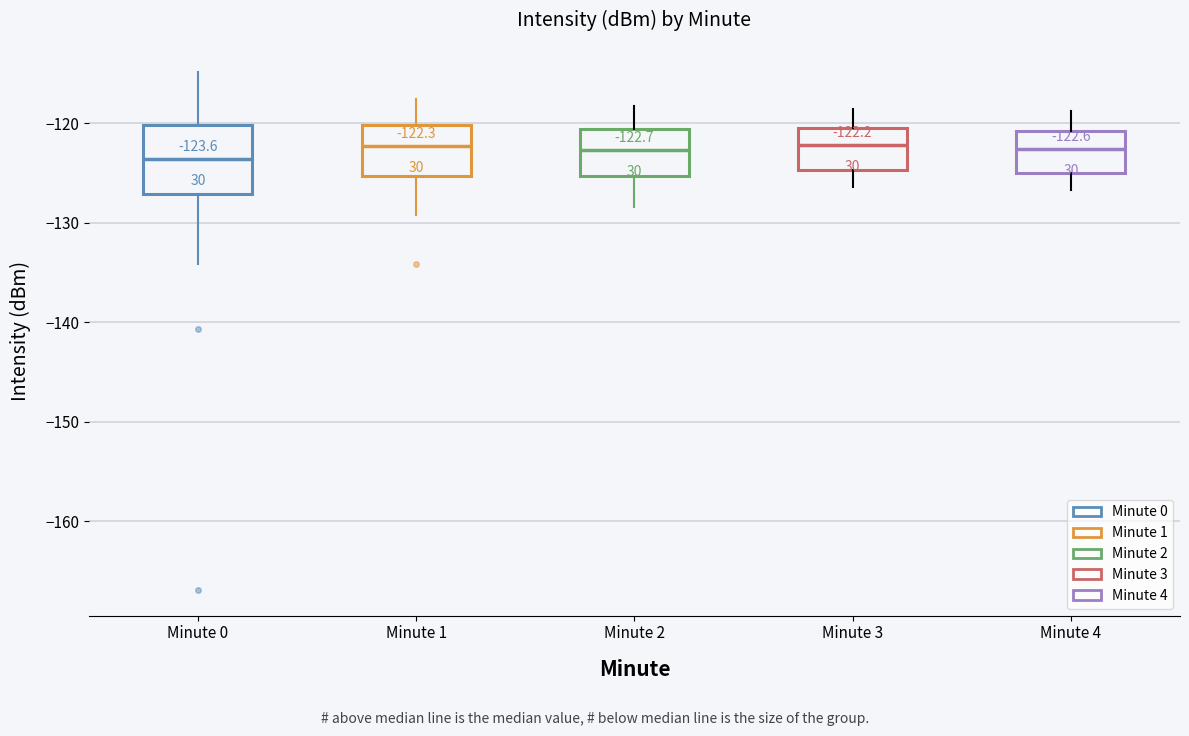

Comparing the boxes themselves (not the whiskers), which one is the tallest?

Minute 0